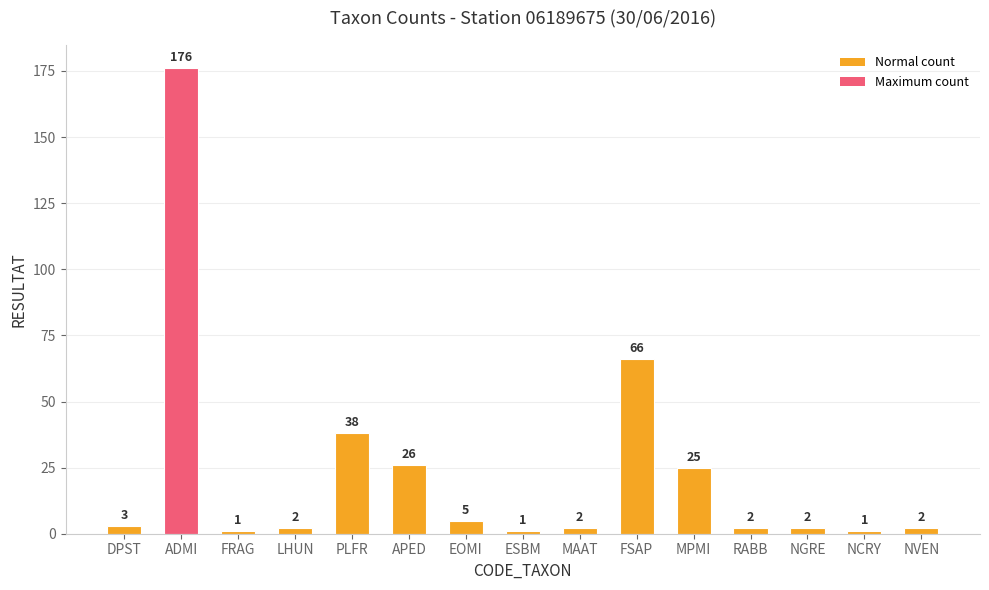

Which label corresponds to the largest value in the chart?

ADMI